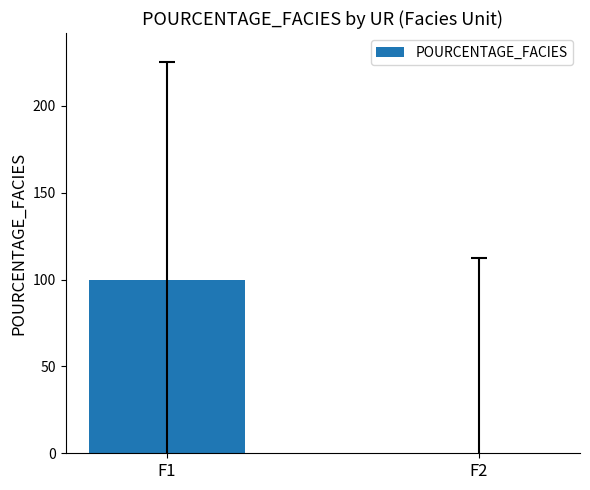

Is it true that the value at F2 is 62?

False